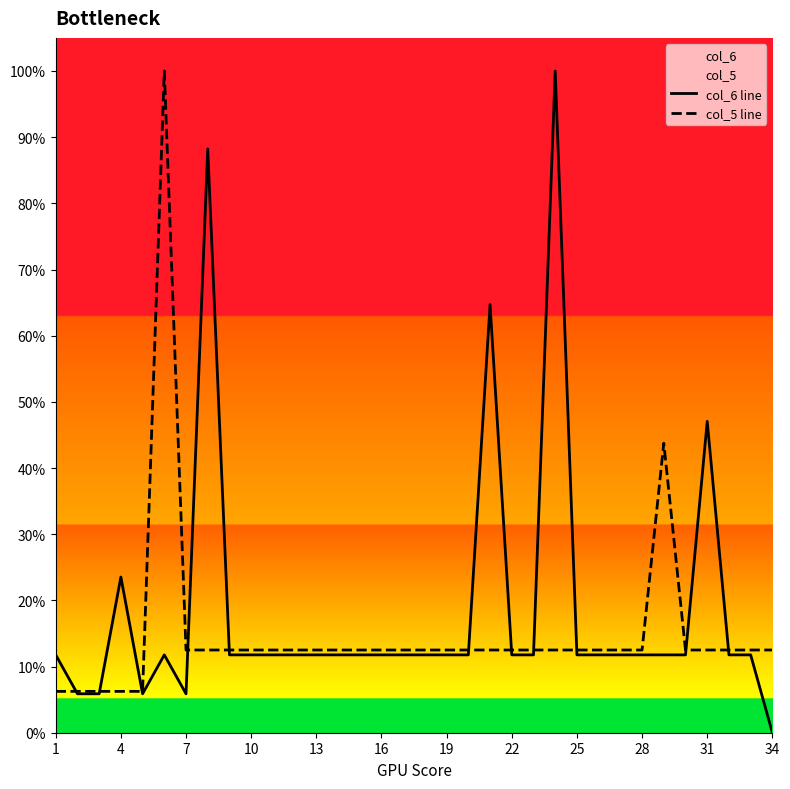

Which category has the lowest value across all series?

34